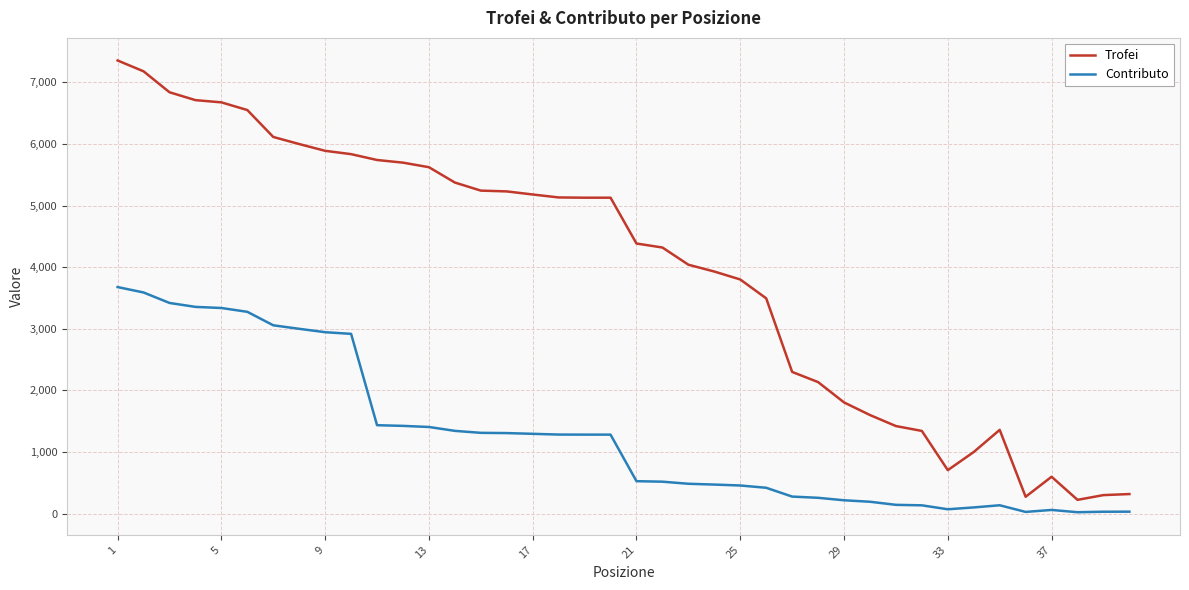

True or false: Trofei and Contributo cross at least once.

False